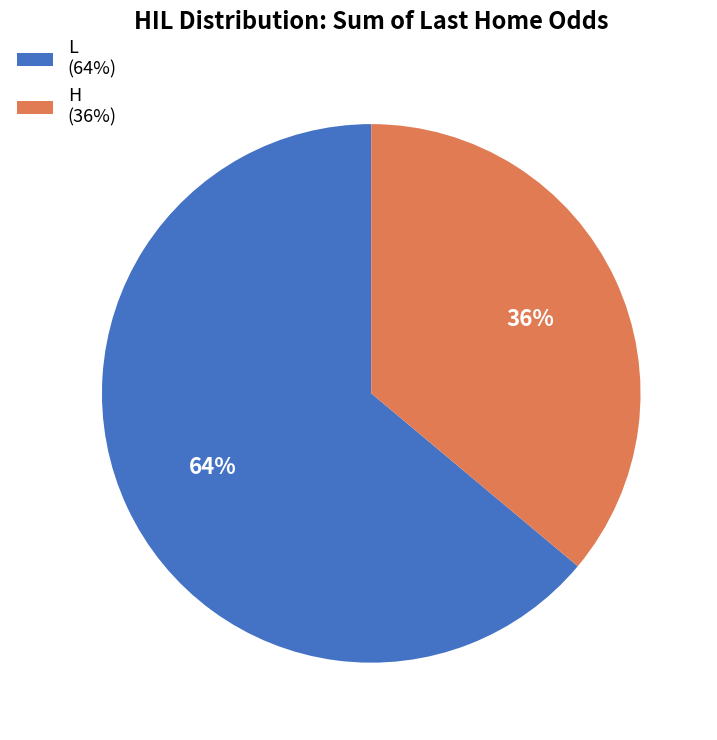

Is there any slice that represents more than half of the pie?

Yes